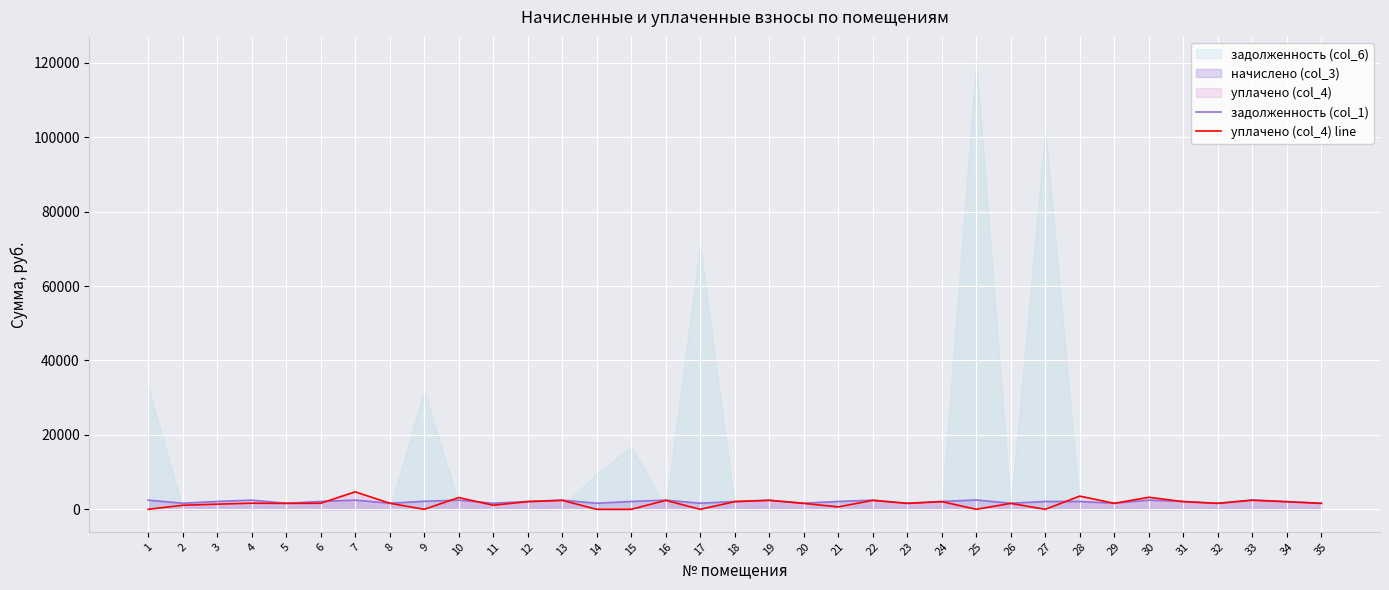

What is the maximum value for уплачено (col_4) line?

4692.6